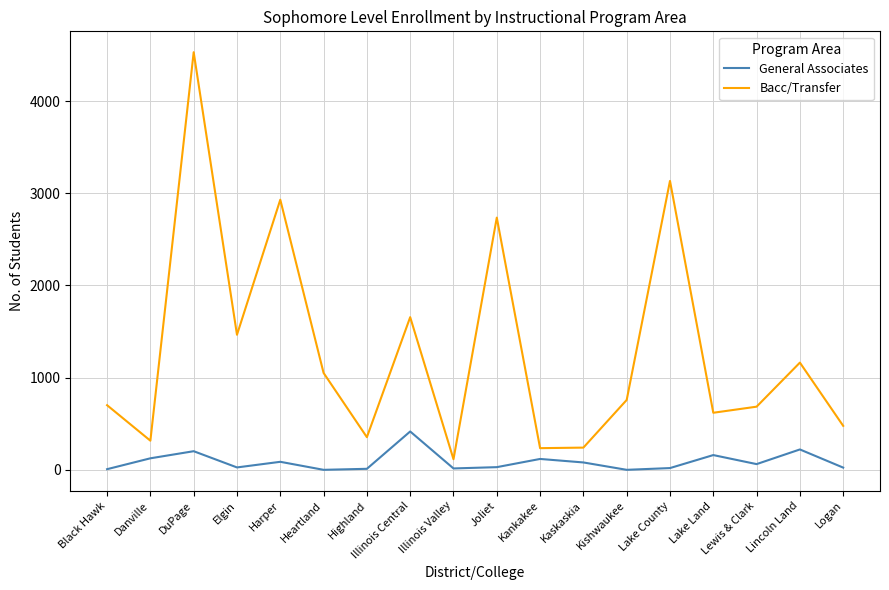

Count the number of categories in the chart.

18